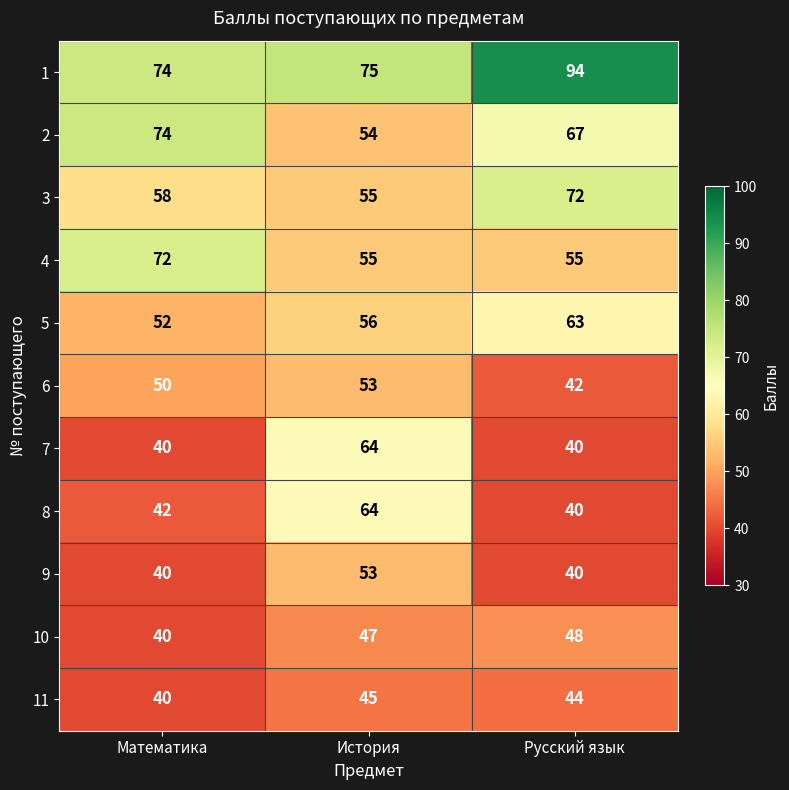

What is the spread (max minus min) of values at Русский язык?

54